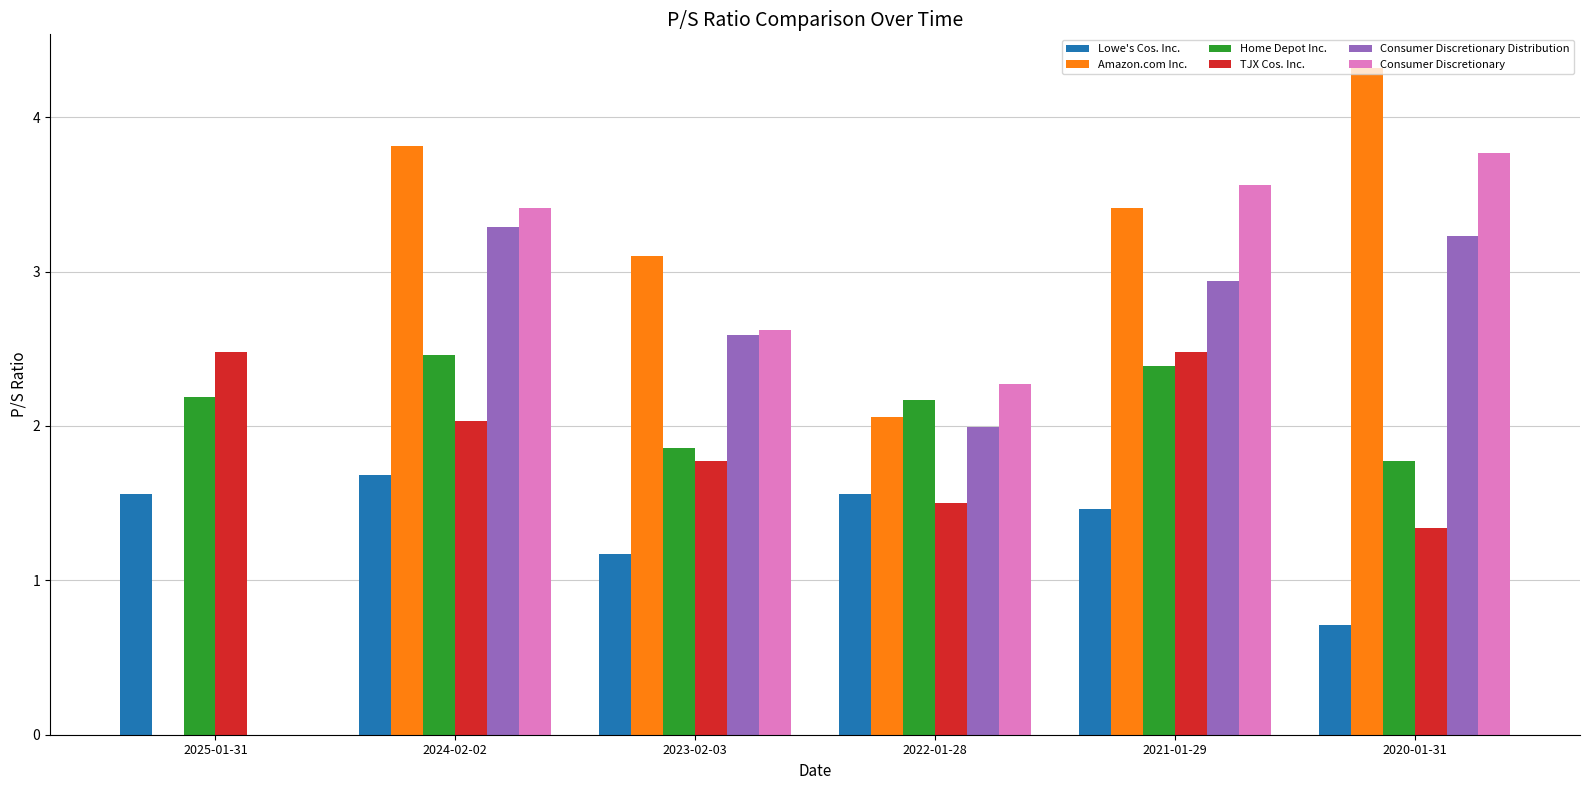

Reading left to right, list all the values displayed in this chart.

Lowe's Cos. Inc.: 2025-01-31=1.6	2024-02-02=1.7	2023-02-03=1.2	2022-01-28=1.6	2021-01-29=1.5	2020-01-31=0.7
Amazon.com Inc.: 2025-01-31=0.0	2024-02-02=3.8	2023-02-03=3.1	2022-01-28=2.1	2021-01-29=3.4	2020-01-31=4.3
Home Depot Inc.: 2025-01-31=2.2	2024-02-02=2.5	2023-02-03=1.9	2022-01-28=2.2	2021-01-29=2.4	2020-01-31=1.8
TJX Cos. Inc.: 2025-01-31=2.5	2024-02-02=2.0	2023-02-03=1.8	2022-01-28=1.5	2021-01-29=2.5	2020-01-31=1.3
Consumer Discretionary Distribution: 2025-01-31=0.0	2024-02-02=3.3	2023-02-03=2.6	2022-01-28=2.0	2021-01-29=2.9	2020-01-31=3.2
Consumer Discretionary: 2025-01-31=0.0	2024-02-02=3.4	2023-02-03=2.6	2022-01-28=2.3	2021-01-29=3.6	2020-01-31=3.8